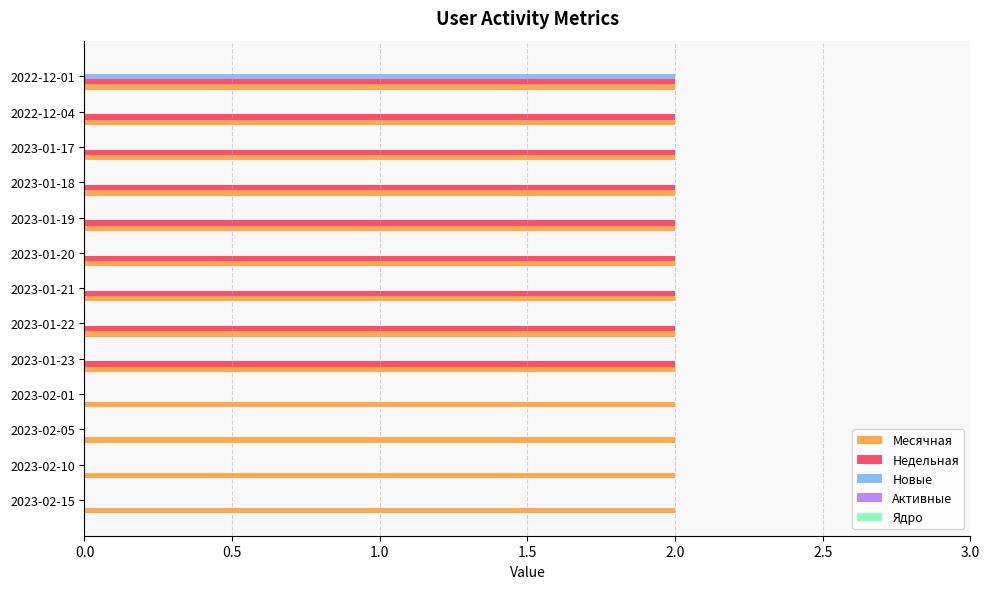

Between 2023-02-05 and 2023-01-20, which series saw the biggest shift?

Недельная